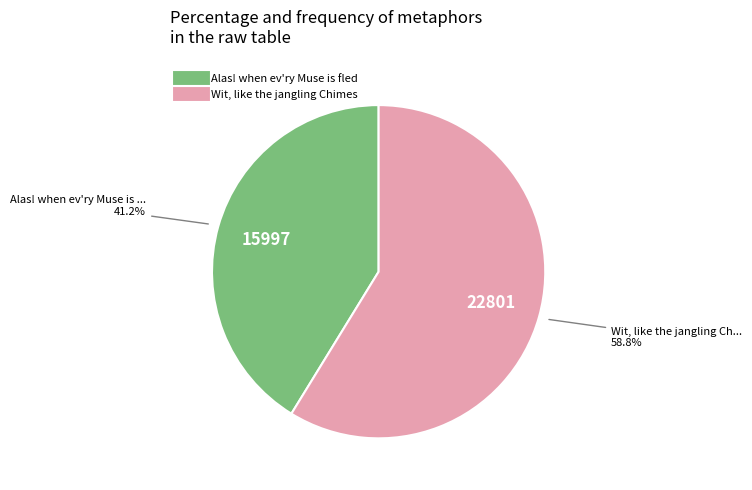

Does Alas! when ev'ry Muse is fled account for over 50% of the chart?

No